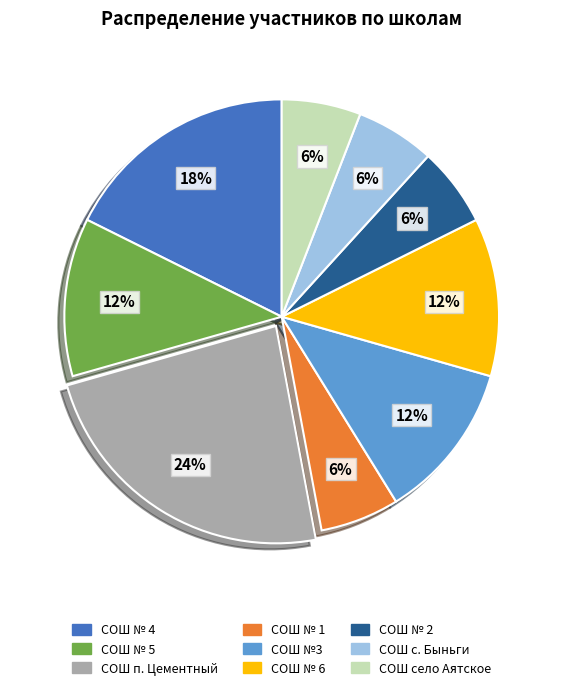

Which slice is the largest?

СОШ п. Цементный